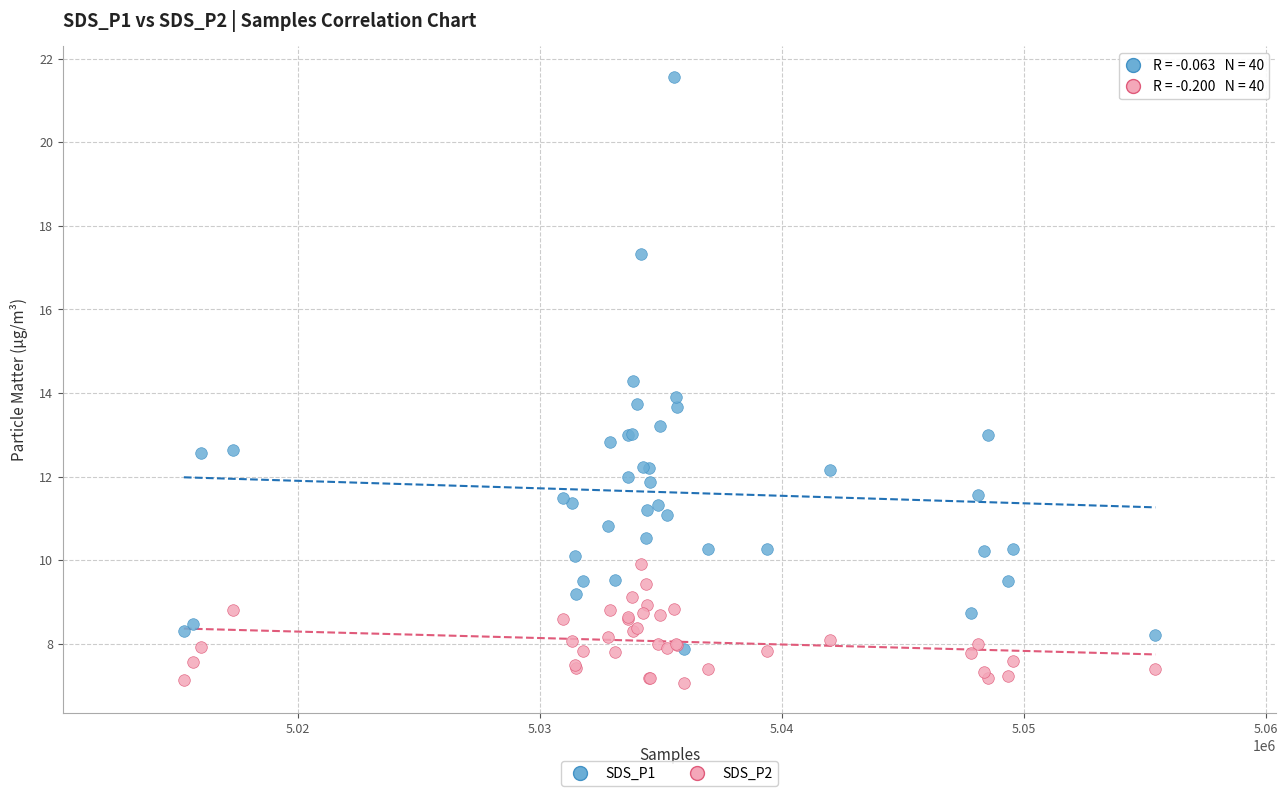

What are all the series names shown in the legend?

SDS_P1, SDS_P2